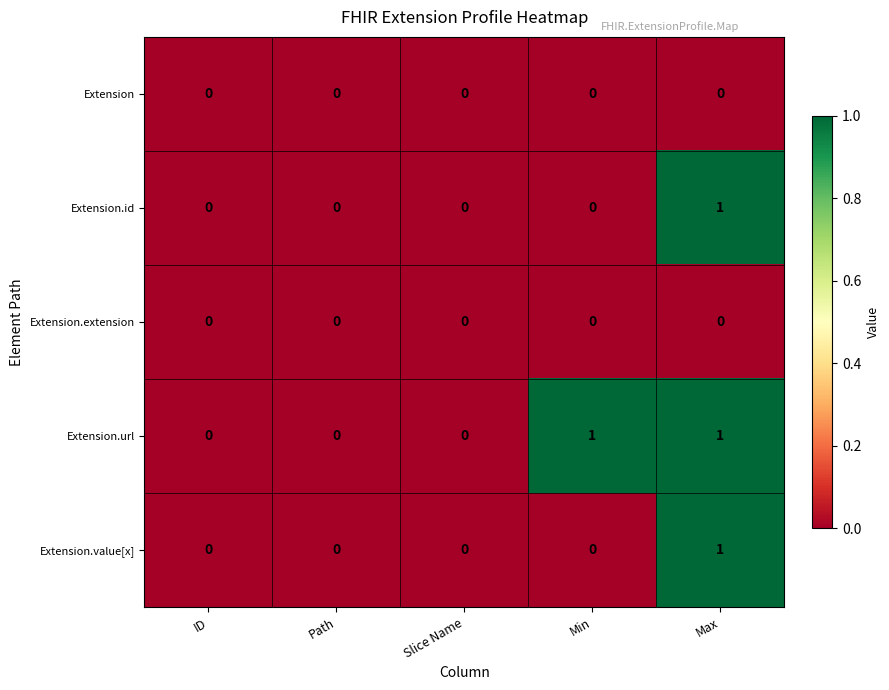

True or false: Extension.id has a value of 0 at Slice Name.

True